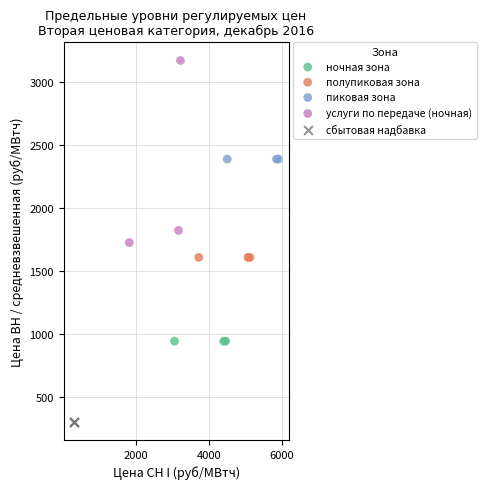

Which series reaches the minimum Y coordinate?

сбытовая надбавка